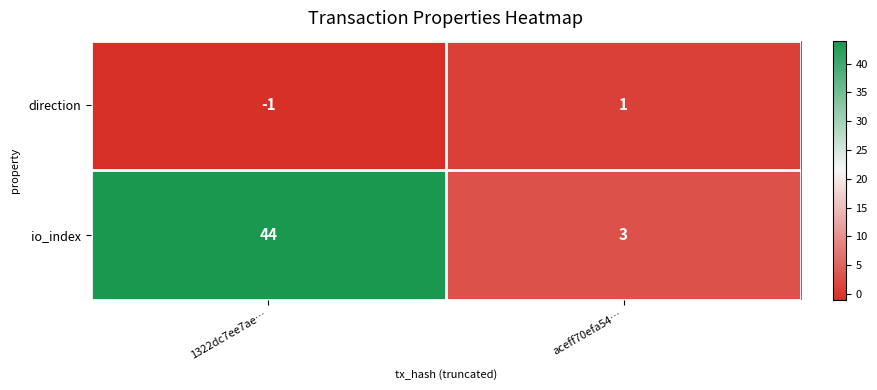

Reading right to left, extract all data points from this chart.

direction: 1	-1
io_index: 3	44